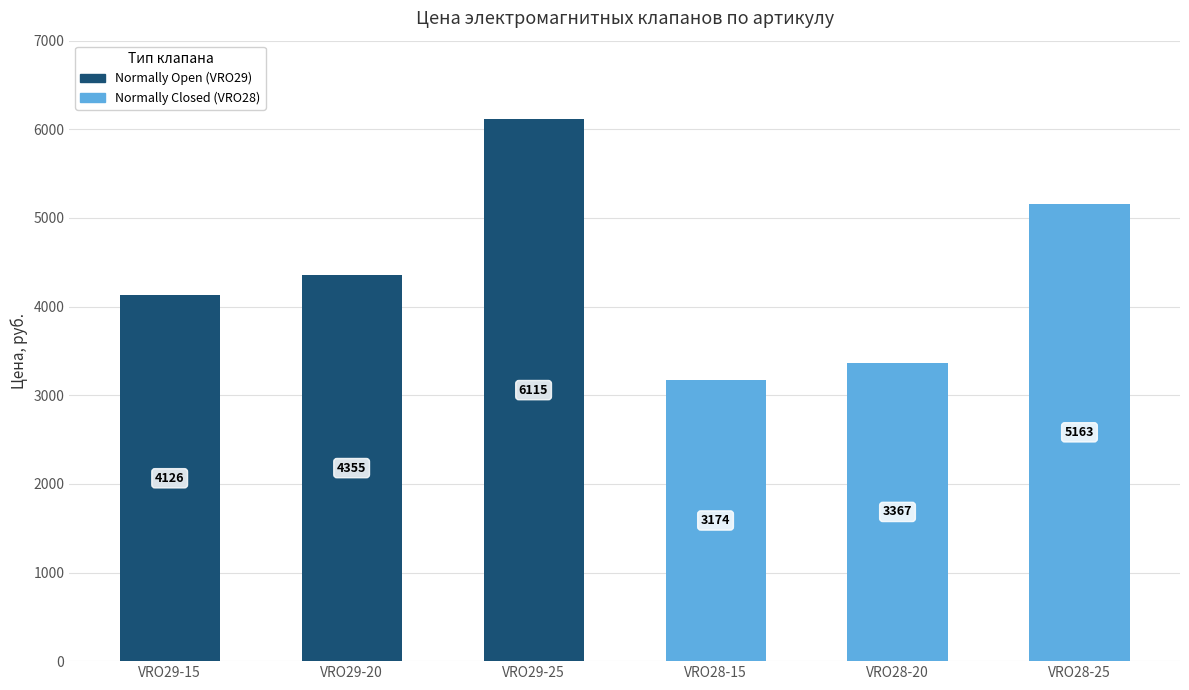

At which category is the sum across all series the highest?

VRO29-25